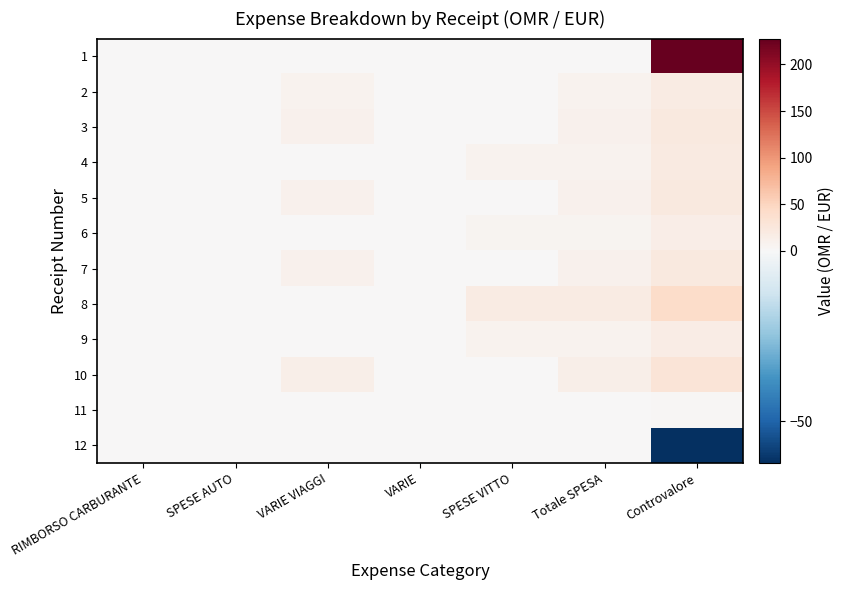

List the series in order of their peak value, lowest first.

12, 11, 6, 9, 2, 4, 3, 5, 7, 10, 8, 1